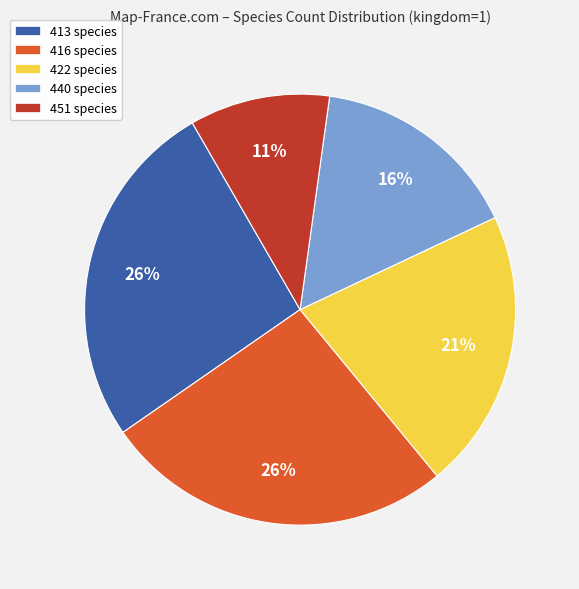

True or false: 416 species accounts for 26% of the total.

True